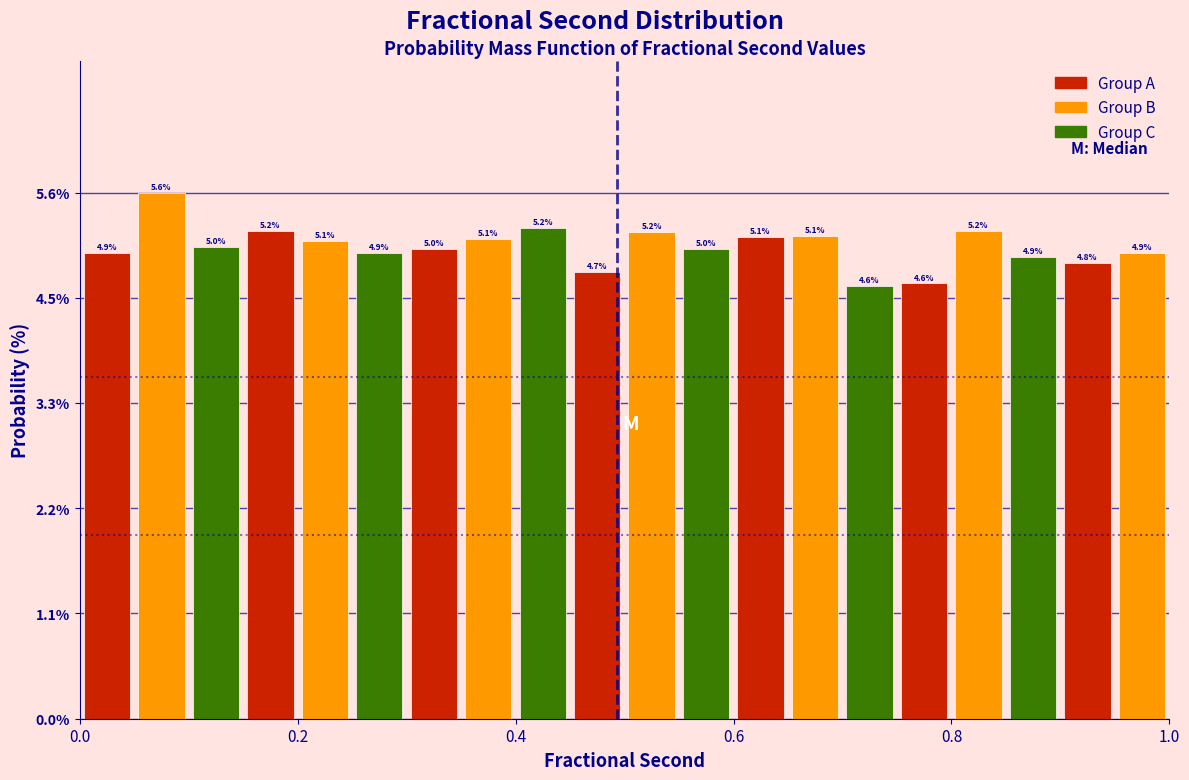

Around what value on the x-axis is the tallest bar? Give the approximate position of its centre, as read against the axis.

0.08